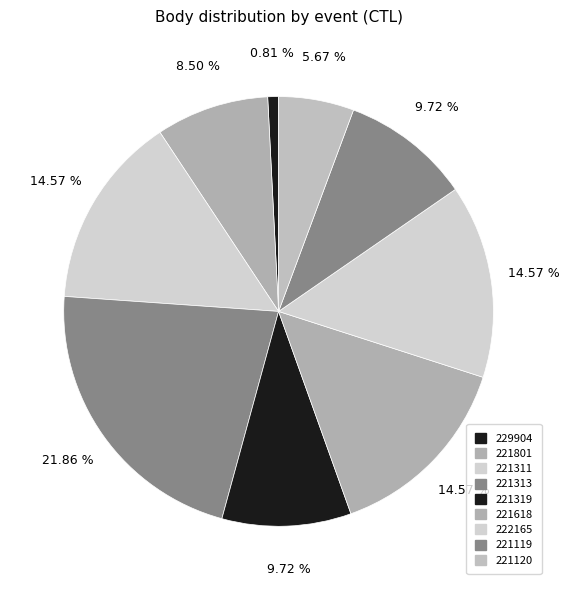

Is it true that 221313 is 22% of the pie?

True